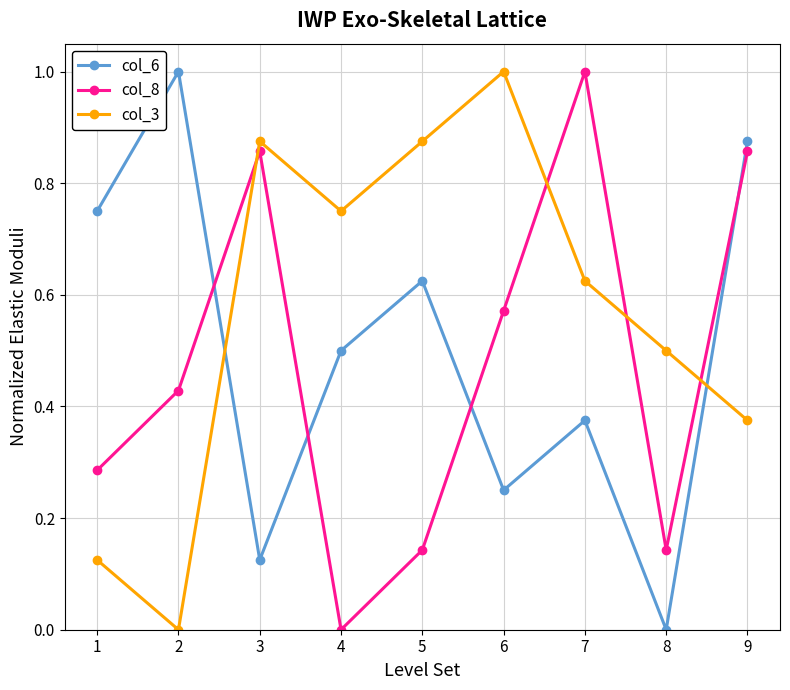

In col_6, how many points are lower than both neighbors (excluding endpoints)?

3